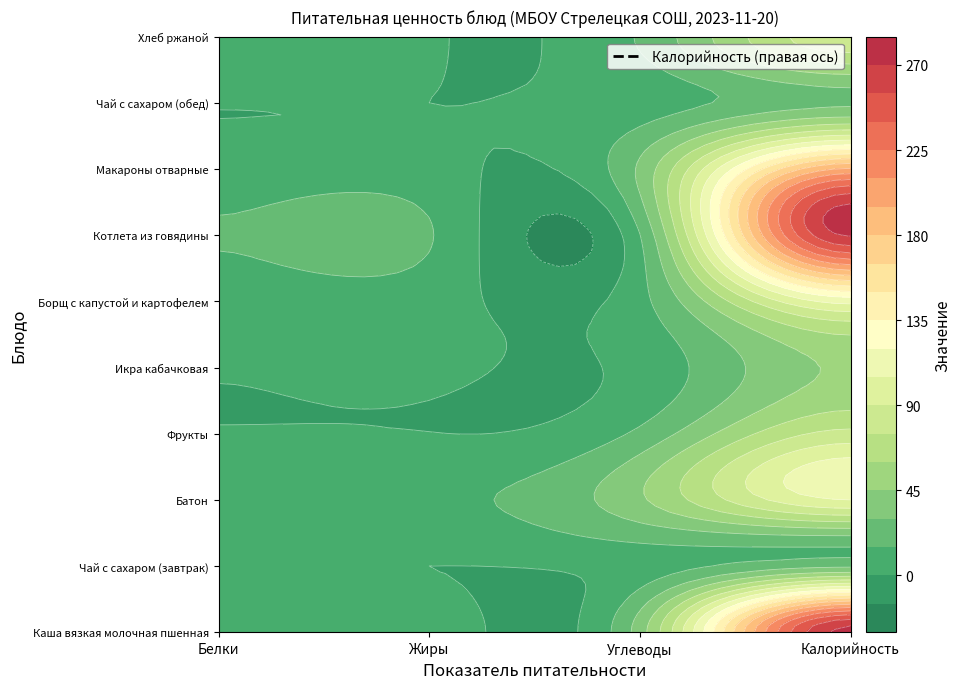

Is the value of Котлета из говядины at Белки greater than the value of Фрукты at Жиры?

Yes